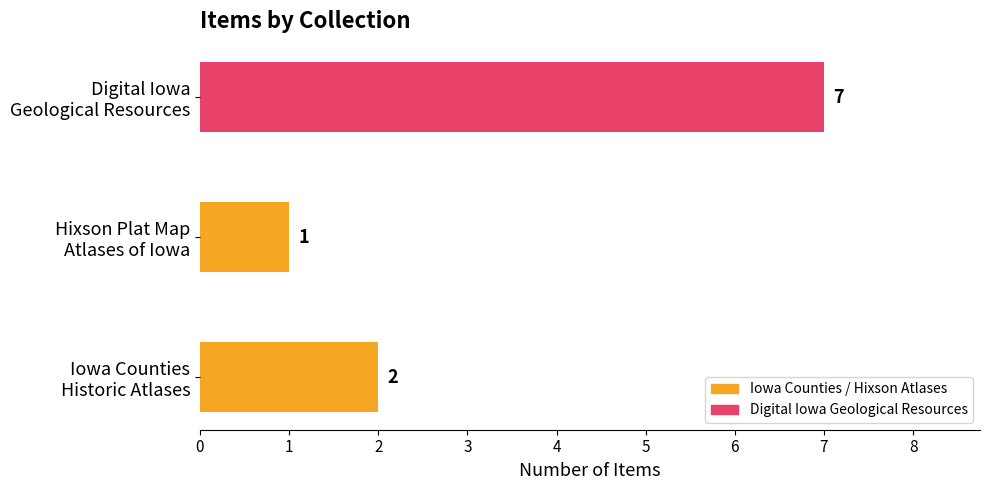

Count the values in the range 1 to 7.

3